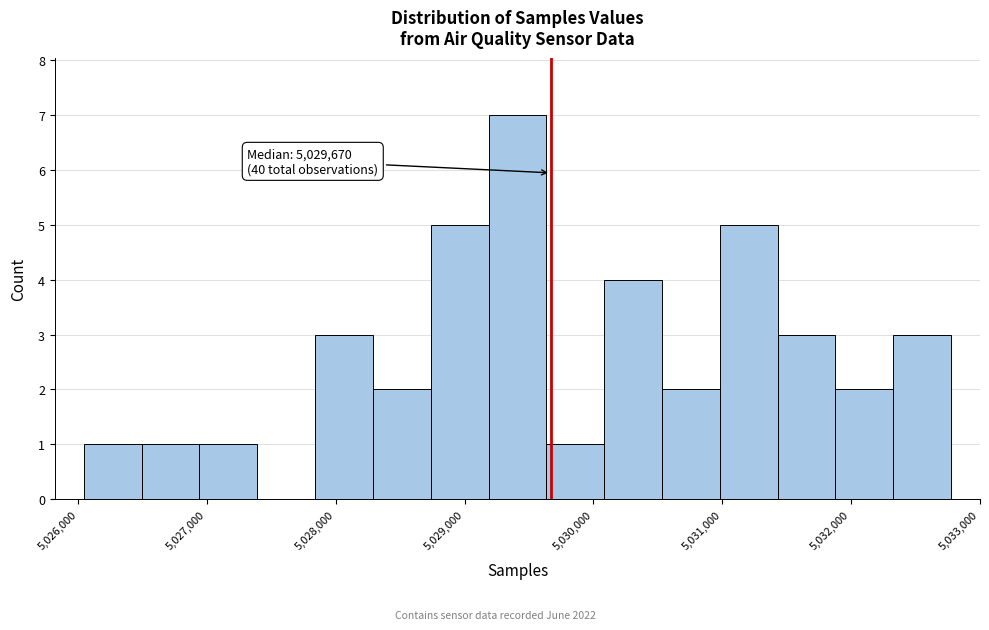

Which range on the x-axis has the tallest bar?

5029200 to 5029600